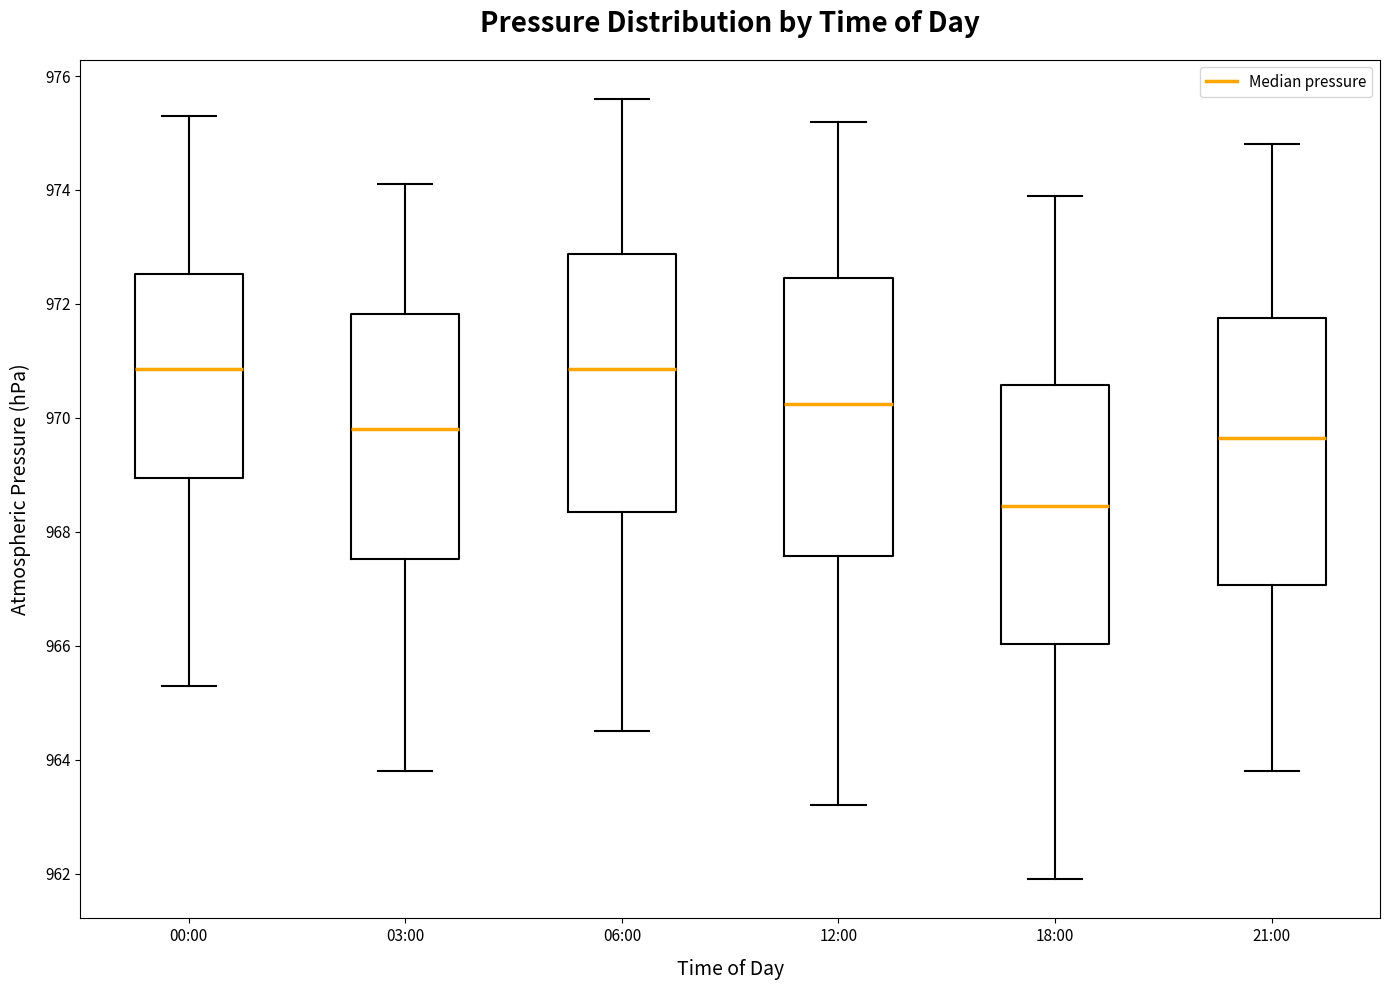

Where does the upper whisker of the box for 21:00 end on the y-axis? The values are not printed on the chart, so give them approximately, as read against the axis.

974.8